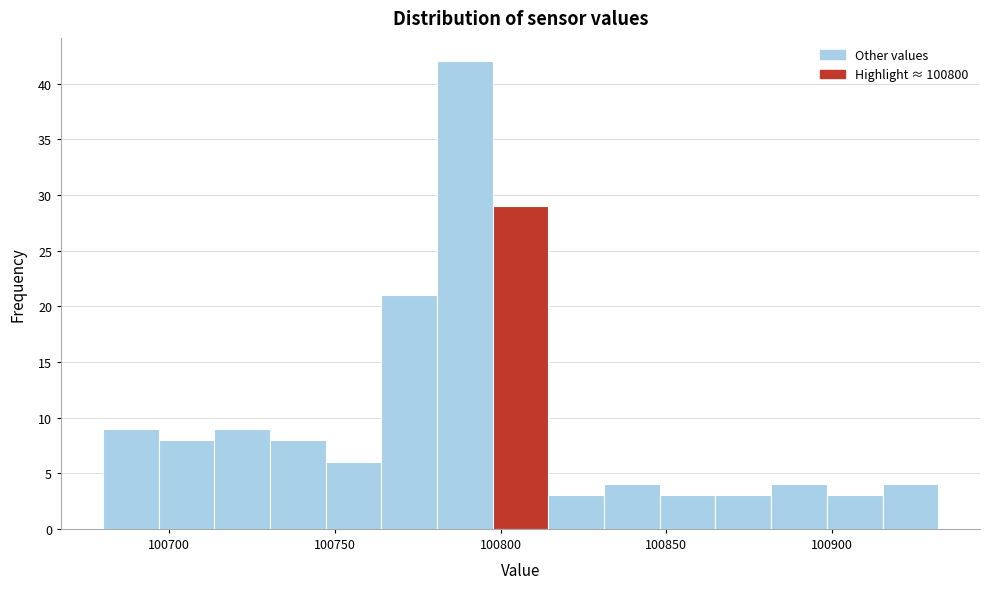

Around what value on the x-axis is the tallest bar? Give the approximate position of its centre, as read against the axis.

100790